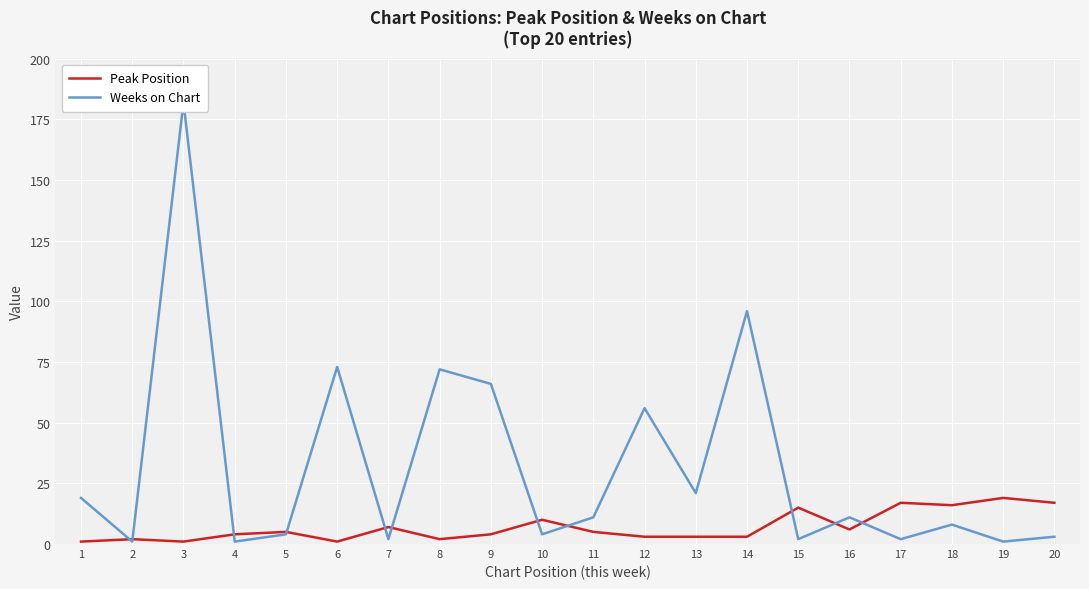

How many lines are shown in the chart?

2